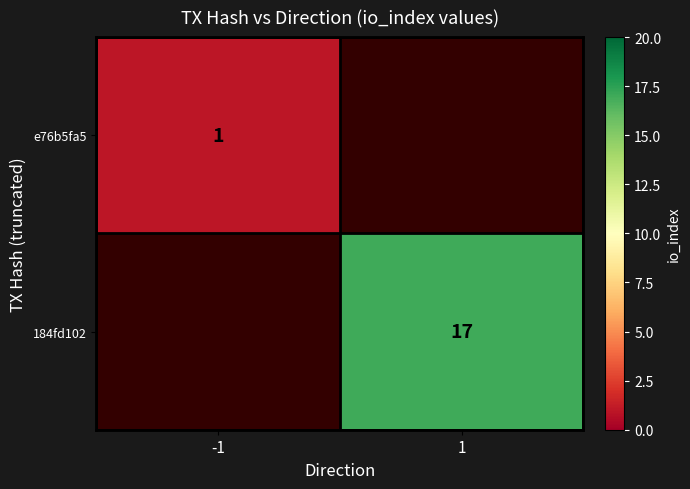

True or false: 184fd102 has a value of 17 at 1.

True